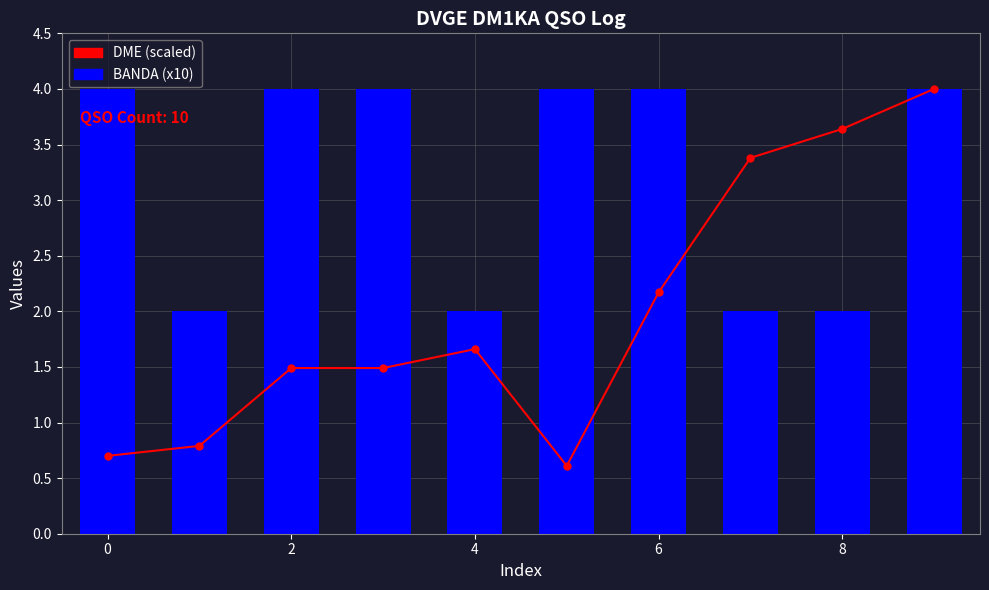

What are all the series names shown in the legend?

DME (scaled), BANDA (x10)